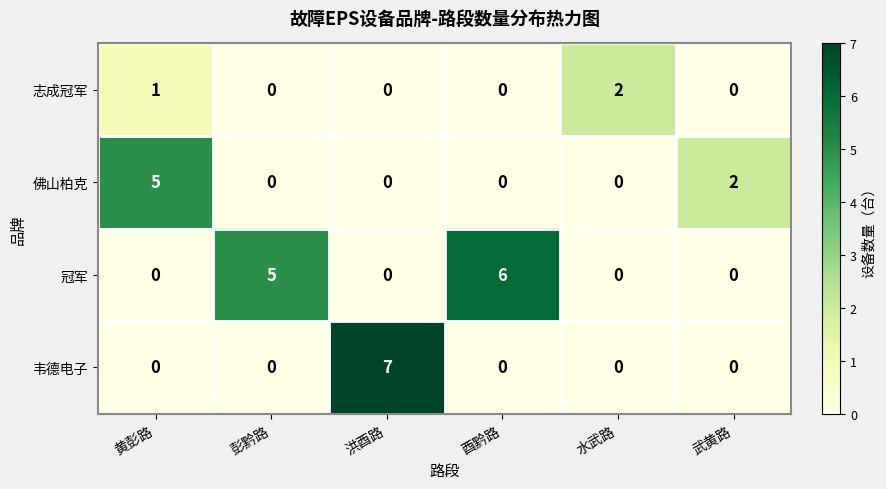

What is the spread (max minus min) of values at 武黄路?

2